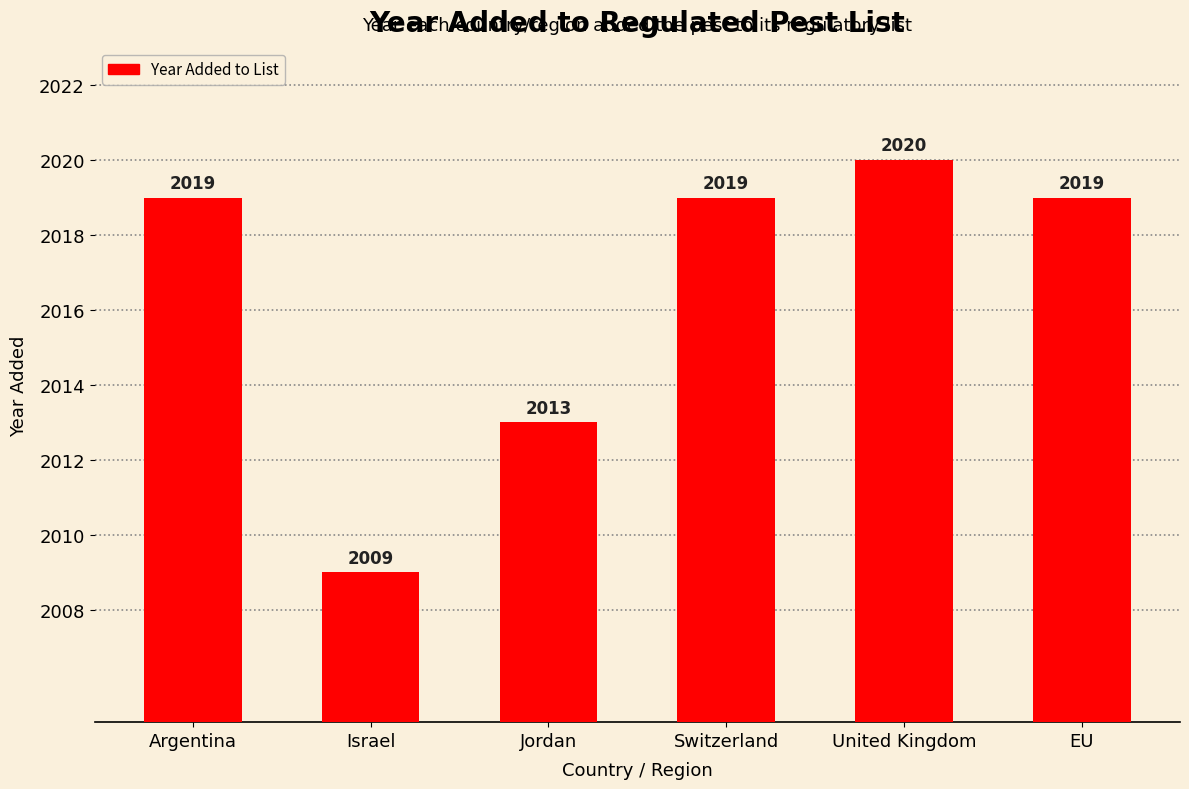

What is the difference between the second highest and minimum values?

10